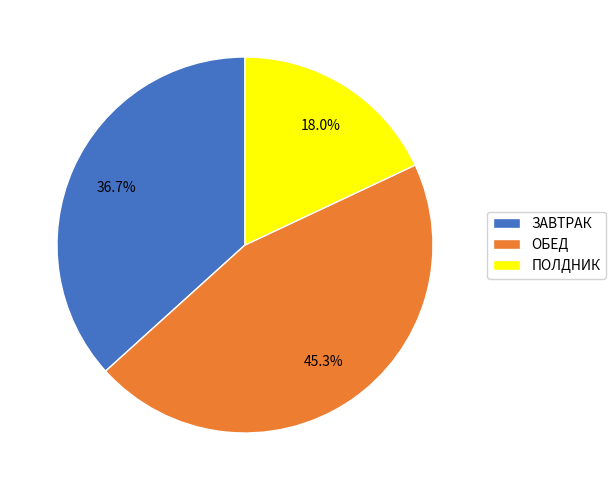

Between ОБЕД and ЗАВТРАК, which is larger?

ОБЕД